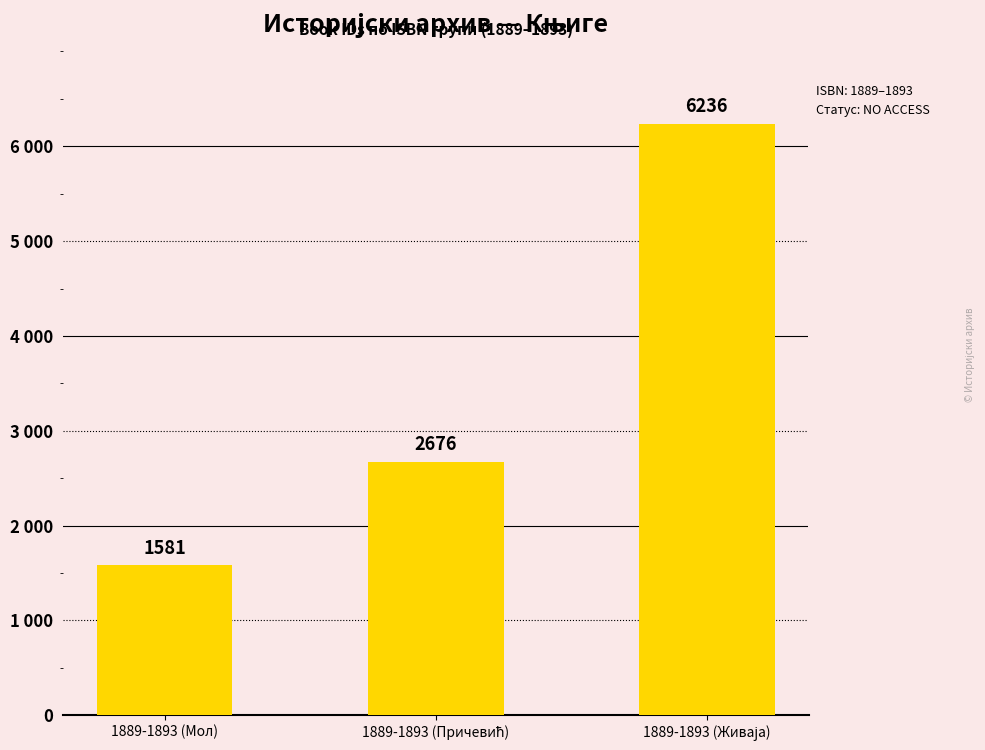

What is the change in value from 1889-1893 (Мол) to 1889-1893 (Причевић)?

+1095